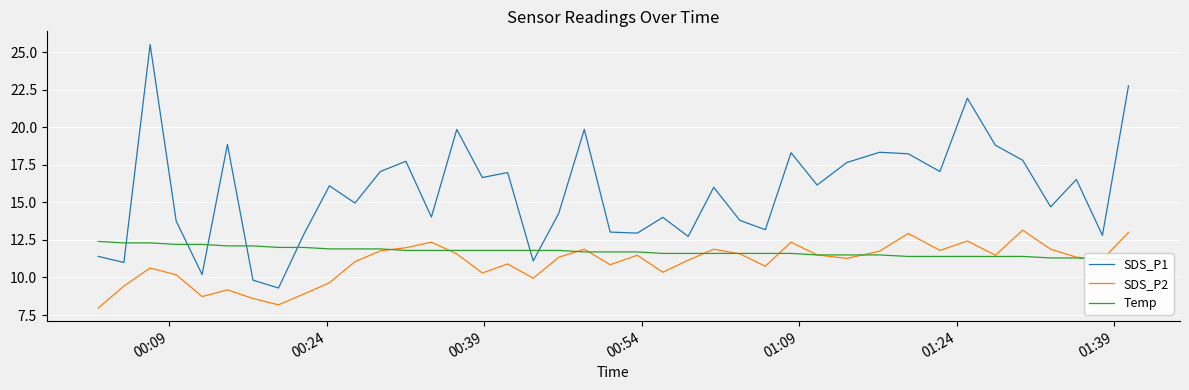

What is the smallest value displayed?

8.0